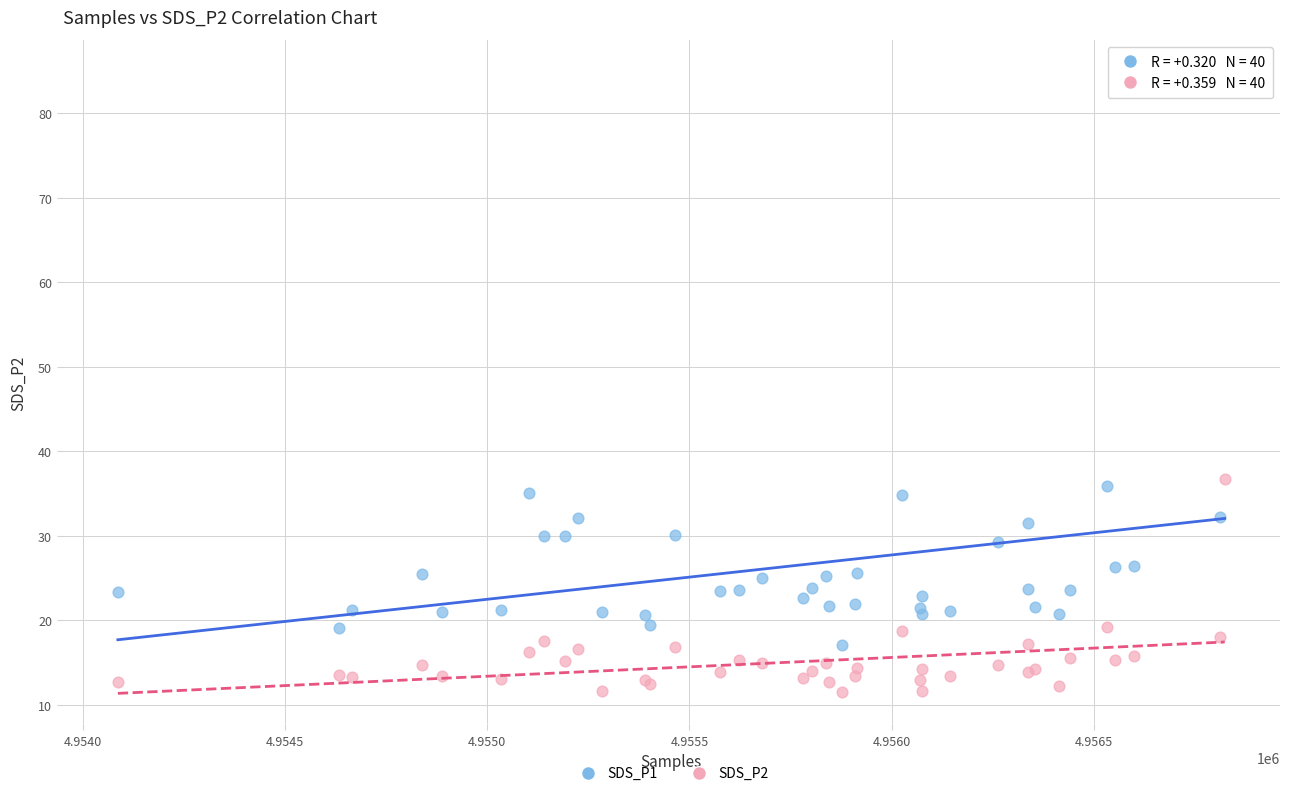

Which series reaches the maximum Y coordinate?

SDS_P1